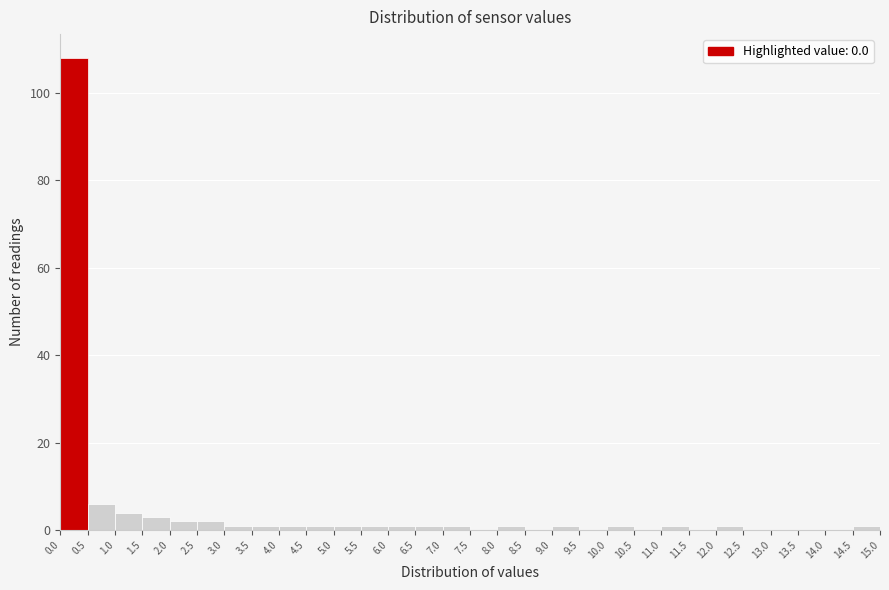

Reading left to right, transcribe this chart: for each bar, give the range it covers on the x-axis and its height. The values are not printed on the chart, so give them approximately, as read against the axis.

0.0 to 0.5: 108
0.5 to 1.0: 6
1.0 to 1.5: 4
1.5 to 2.0: 4
2.0 to 2.5: 2
2.5 to 3.0: 2
3.0 to 3.5: under 2
3.5 to 4.0: under 2
4.0 to 4.5: under 2
4.5 to 5.0: under 2
5.0 to 5.5: under 2
5.5 to 6.0: under 2
6.0 to 6.5: under 2
6.5 to 7.0: under 2
7.0 to 7.5: under 2
7.5 to 8.0: 0
8.0 to 8.5: under 2
8.5 to 9.0: 0
9.0 to 9.5: under 2
9.5 to 10.0: 0
10.0 to 10.5: under 2
10.5 to 11.0: 0
11.0 to 11.5: under 2
11.5 to 12.0: 0
12.0 to 12.5: under 2
12.5 to 13.0: 0
13.0 to 13.5: 0
13.5 to 14.0: 0
14.0 to 14.5: 0
14.5 to 15.0: under 2